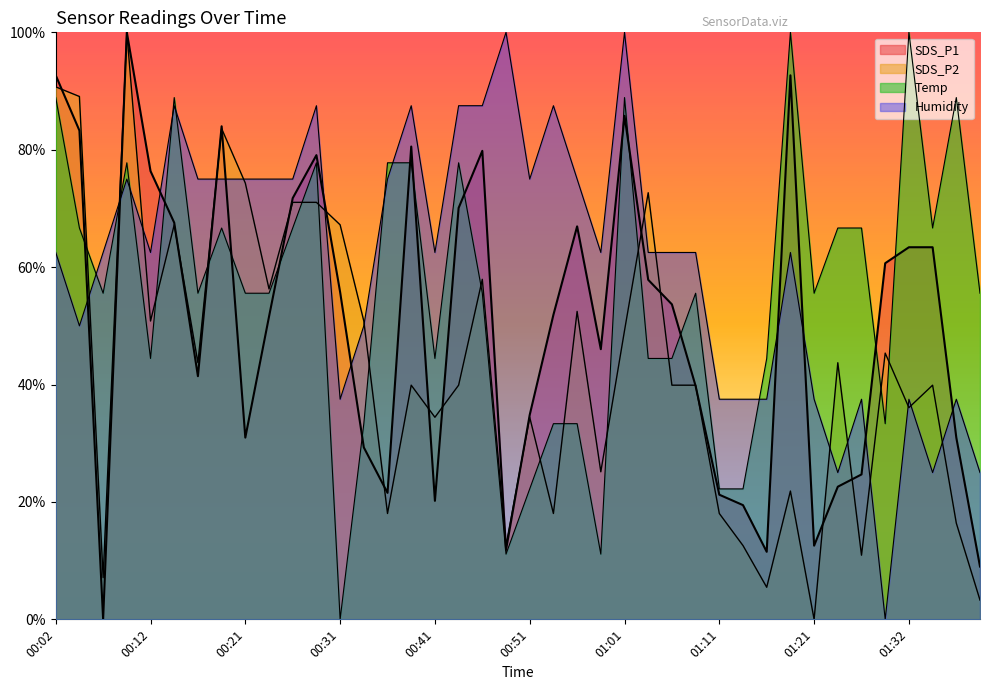

In Temp, how many points are higher than both neighbors (excluding endpoints)?

10